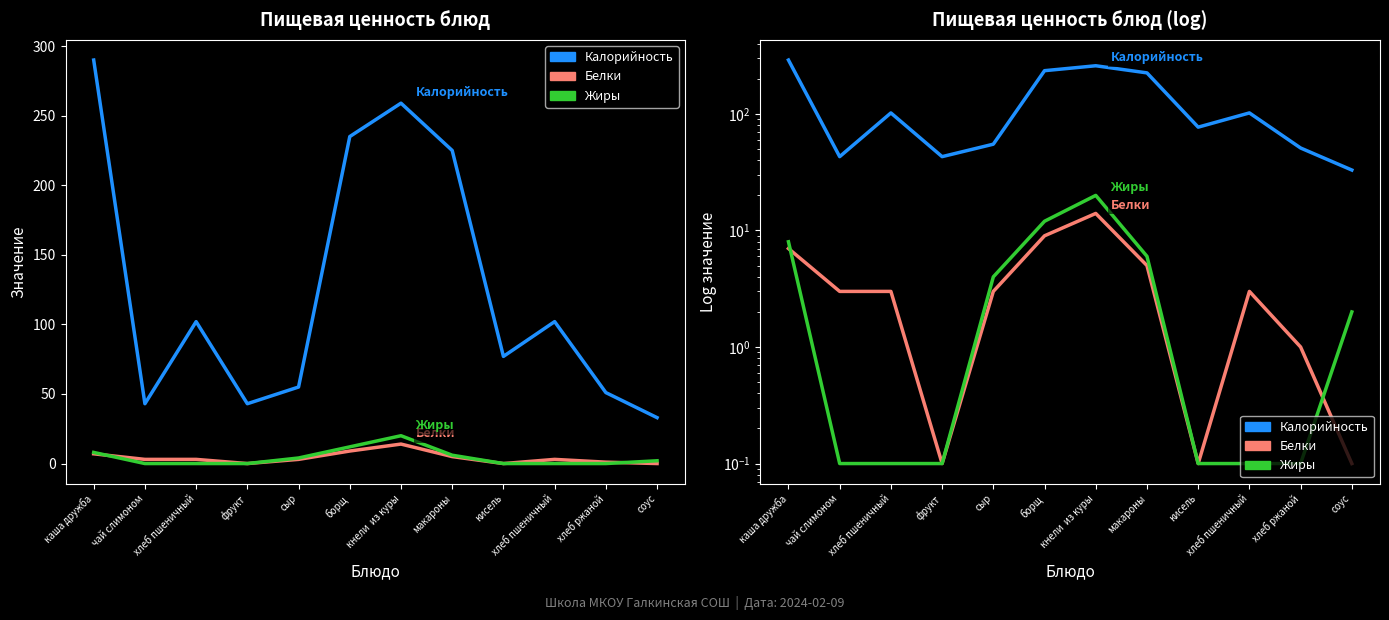

True or false: Калорийность has a value of 22.0 at чай слимоном.

False